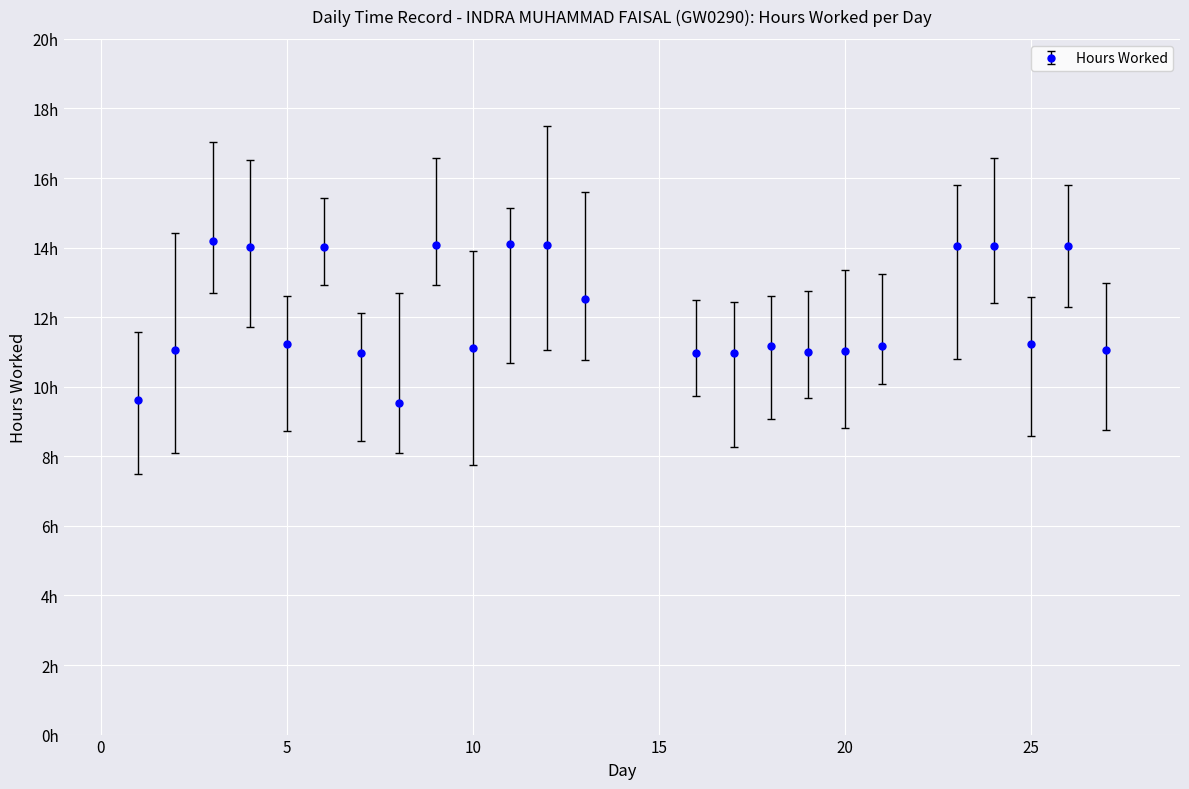

Does the chart have visible grid lines?

Yes